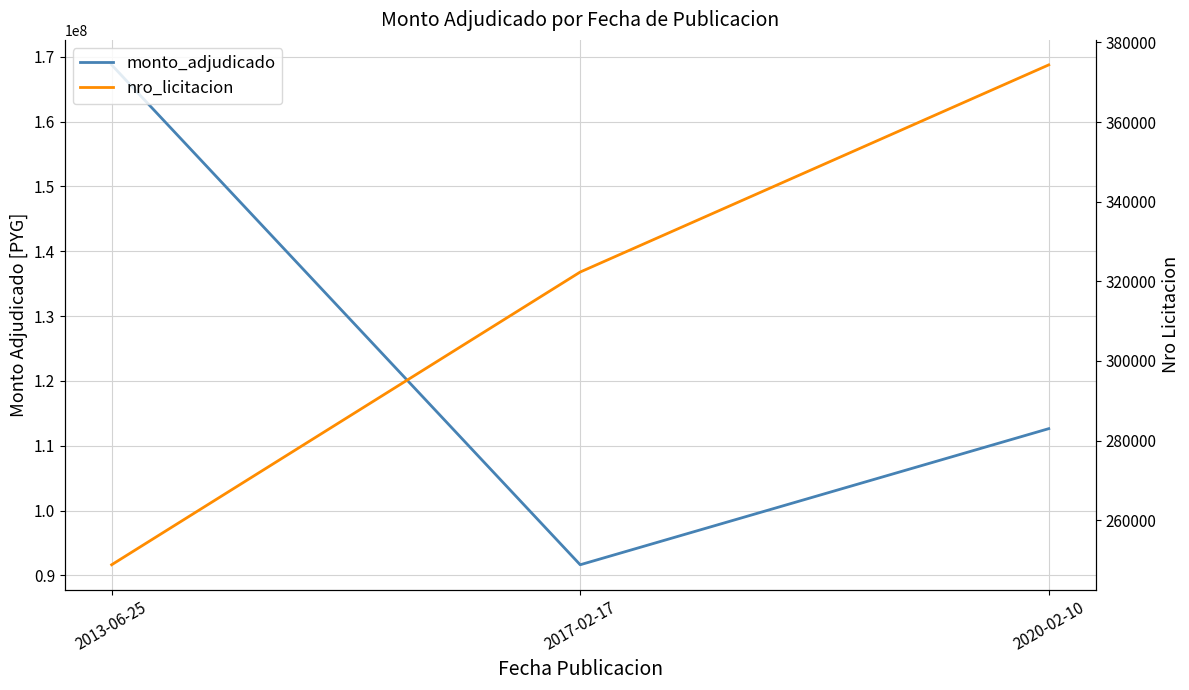

What are all the series names shown in the legend?

monto_adjudicado, nro_licitacion